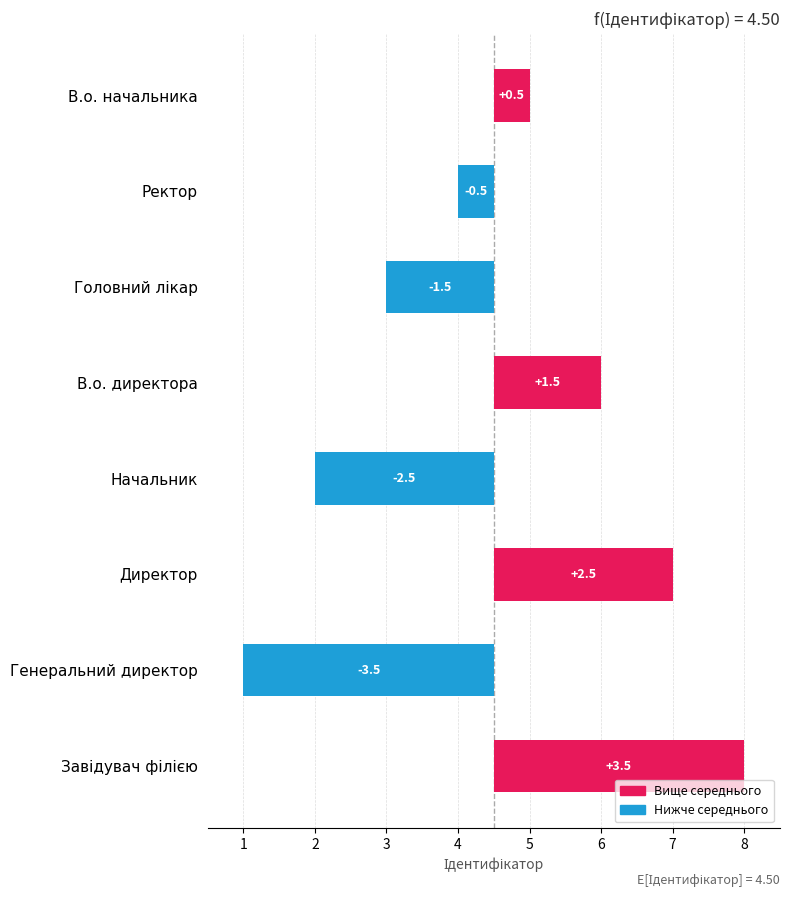

Is it true that the value at Ректор is 1?

False